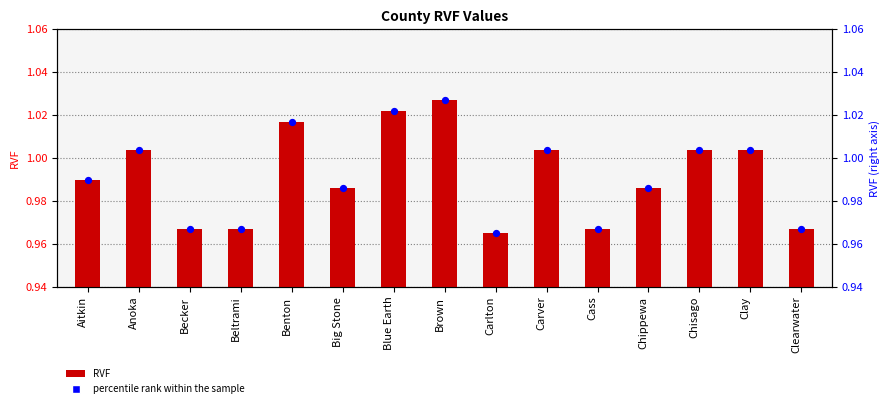

Which series reaches the maximum Y coordinate?

RVF